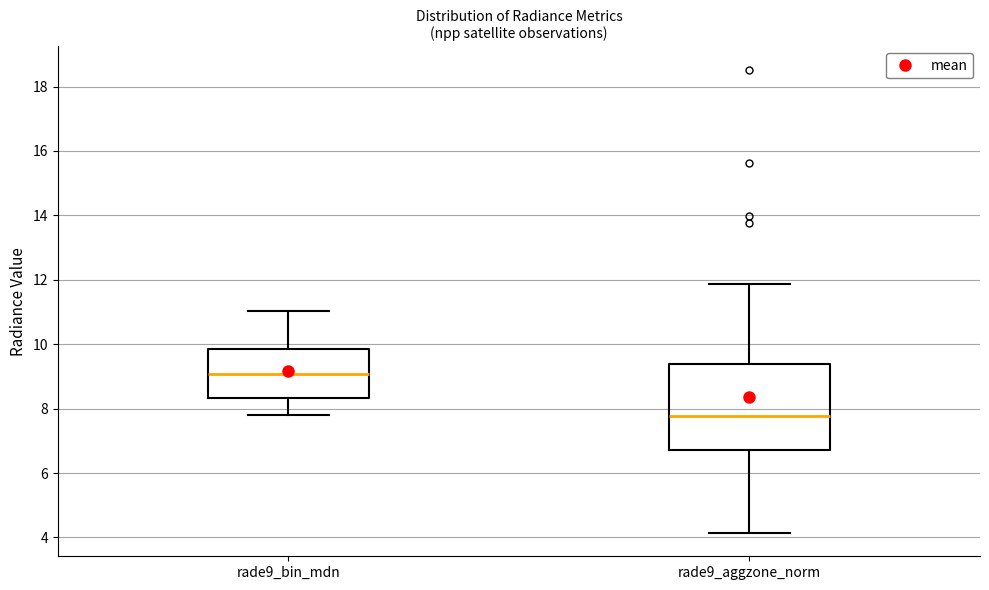

Which box has the lowest median line?

rade9_aggzone_norm